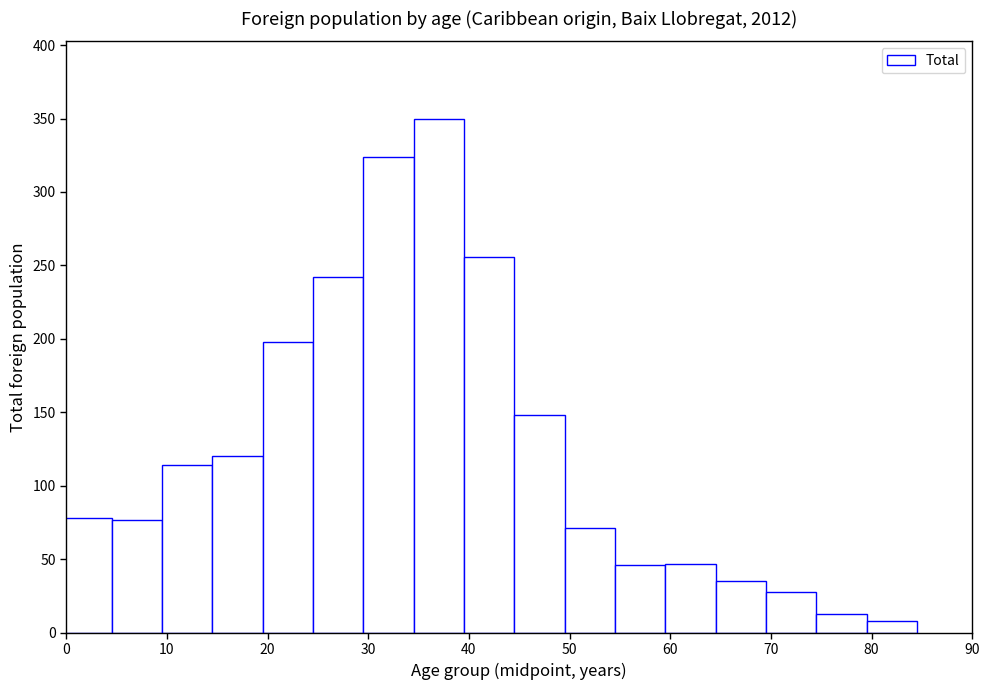

Which range on the x-axis has the tallest bar?

34.5 to 39.5